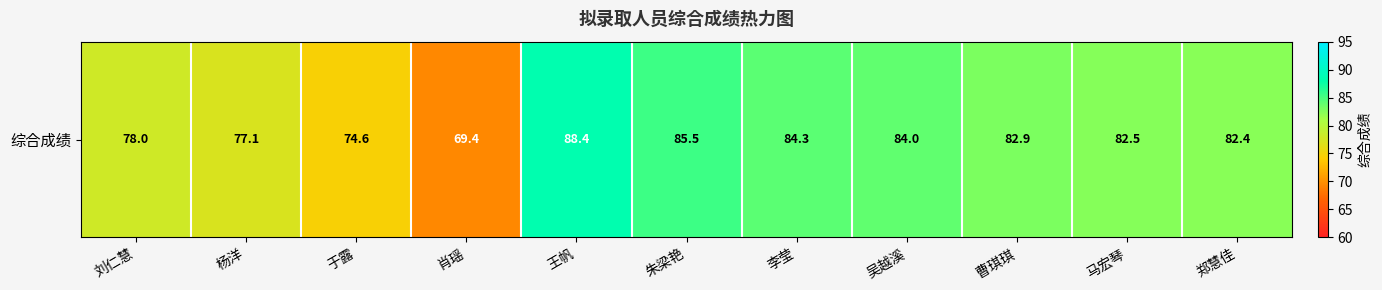

What is the smallest value displayed?

69.4